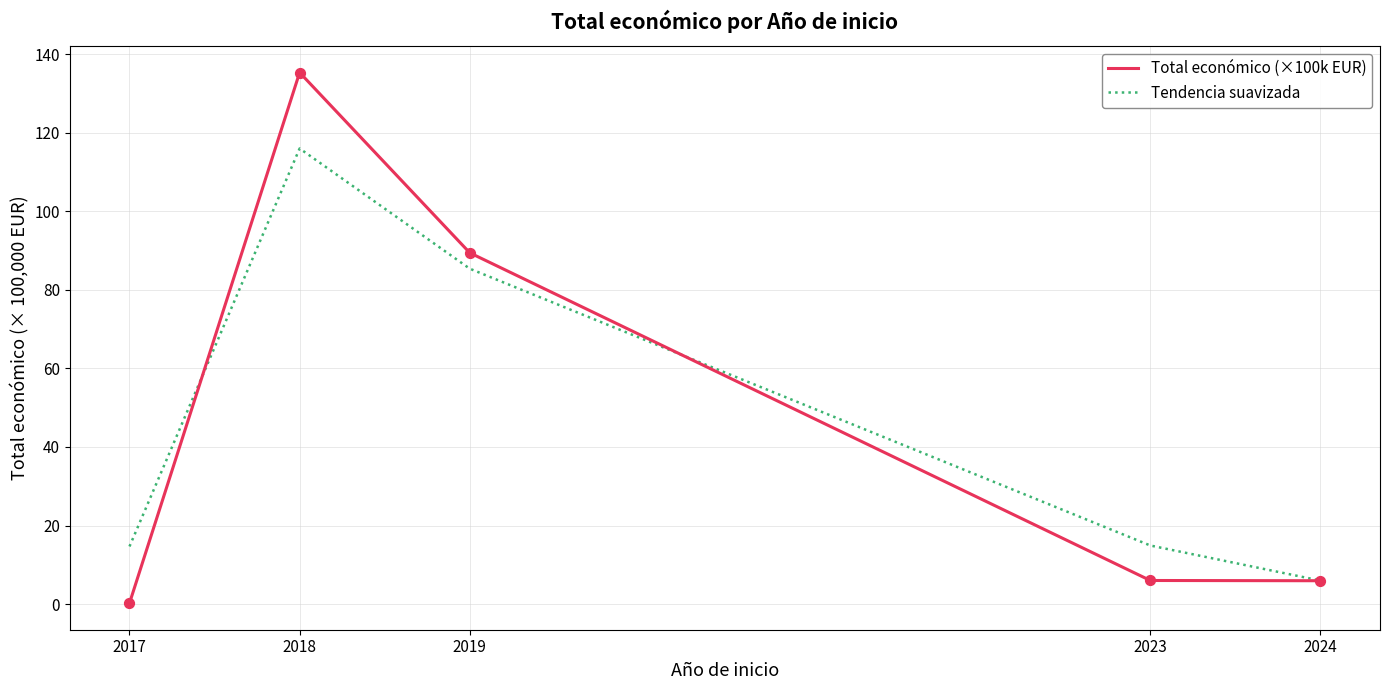

What are all the series names shown in the legend?

Total económico (×100k EUR), Tendencia suavizada